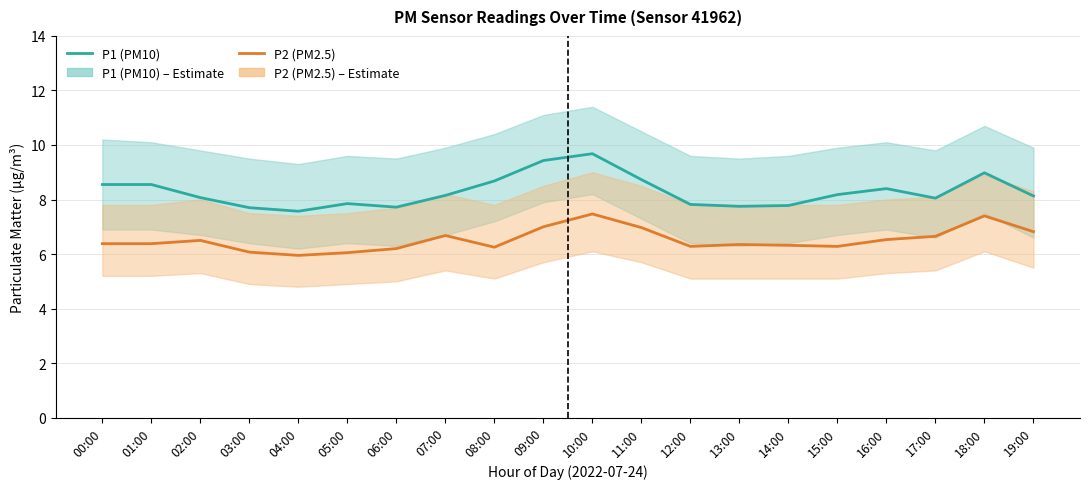

Where is the first local maximum for P1 (PM10)?

05:00